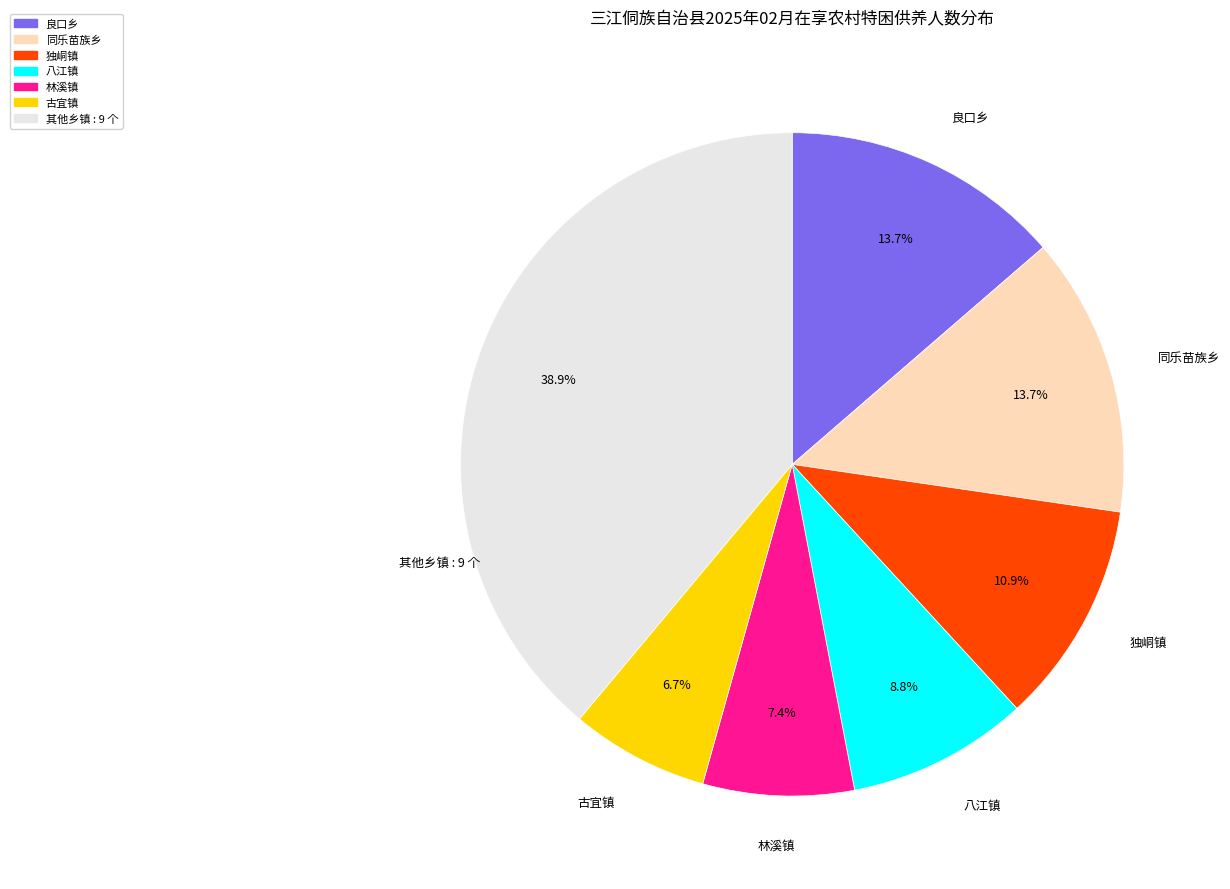

Is it true that 古宜镇 is 7% of the pie?

True